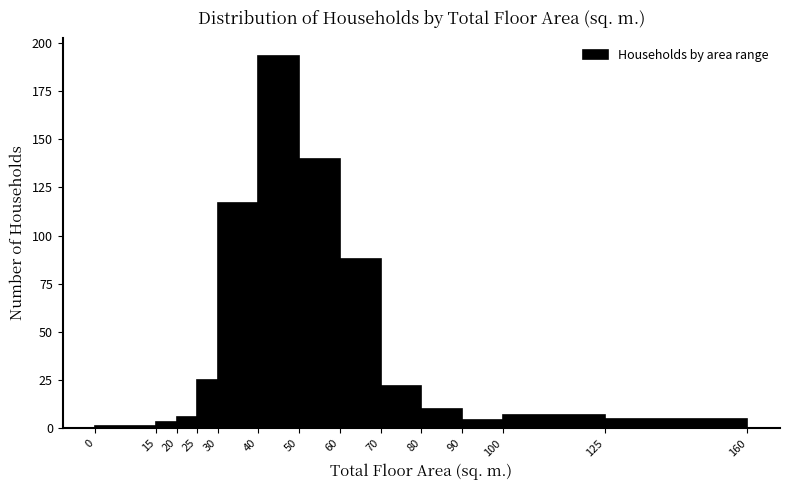

Reading left to right, transcribe this chart: for each bar, give the range it covers on the x-axis and its height. The values are not printed on the chart, so give them approximately, as read against the axis.

0 to 15: under 5
15 to 20: under 5
20 to 25: 5
25 to 30: 25
30 to 40: 115
40 to 50: 195
50 to 60: 140
60 to 70: 90
70 to 80: 20
80 to 90: 10
90 to 100: under 5
100 to 125: 5
125 to 160: 5